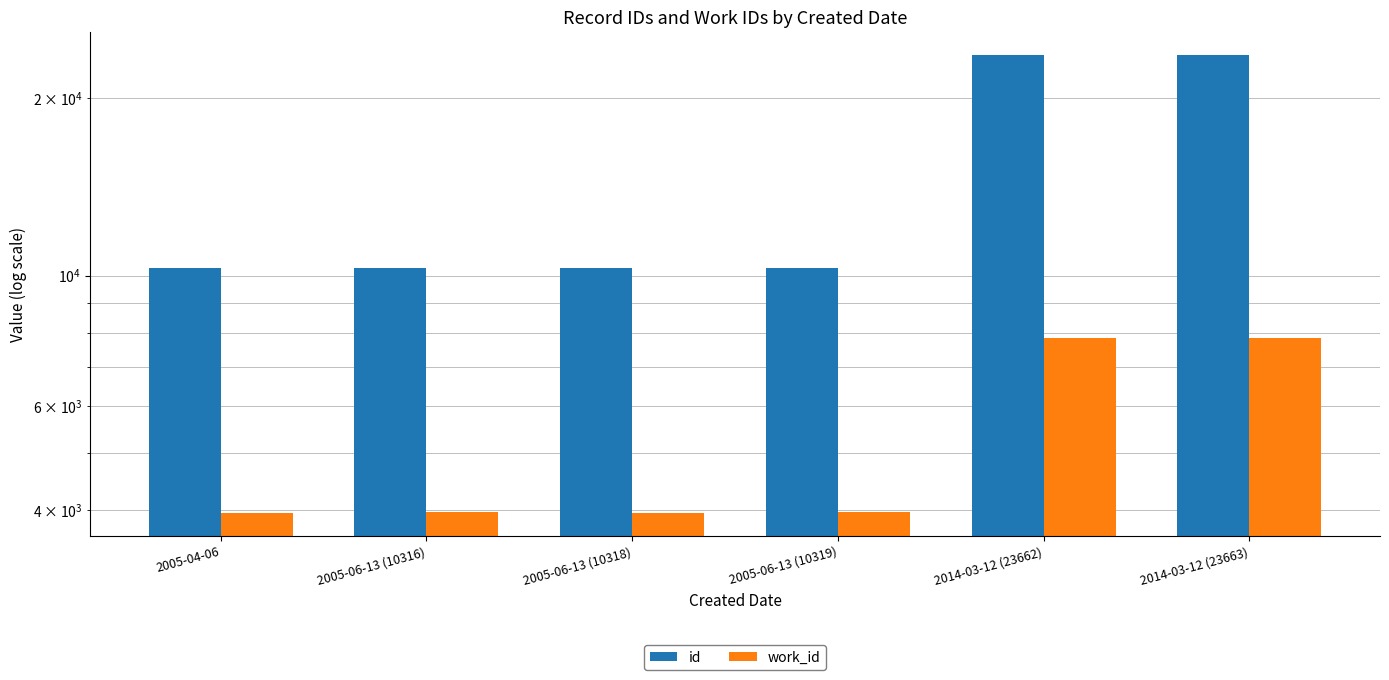

Reading left to right, what are all the values shown in this chart?

id: 10310	10316	10318	10319	23662	23663
work_id: 3957	3975	3956	3977	7842	7842